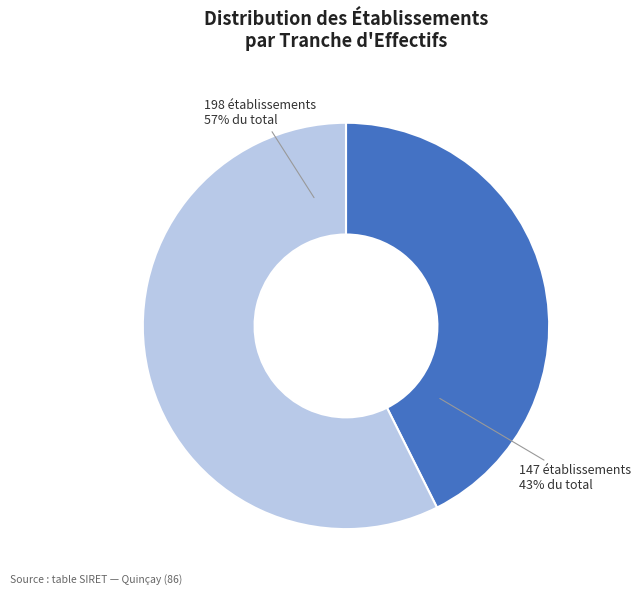

Is there any slice that represents more than half of the pie?

Yes